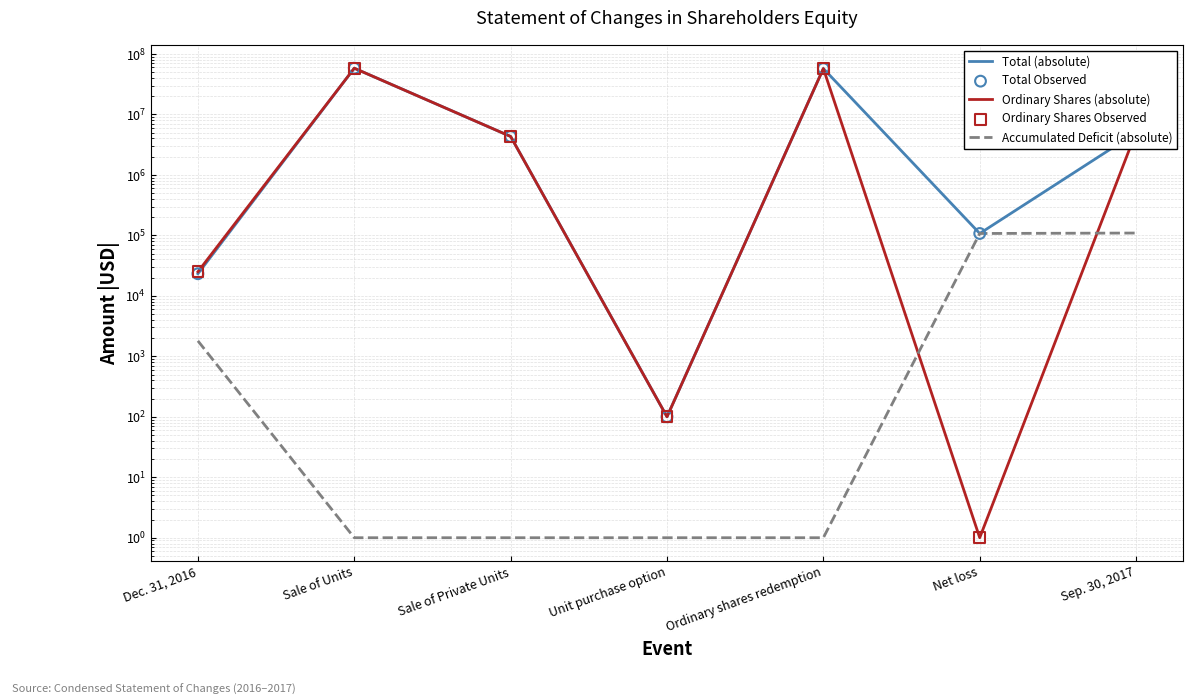

What is the total value across all series at Sep. 30, 2017?

20327790